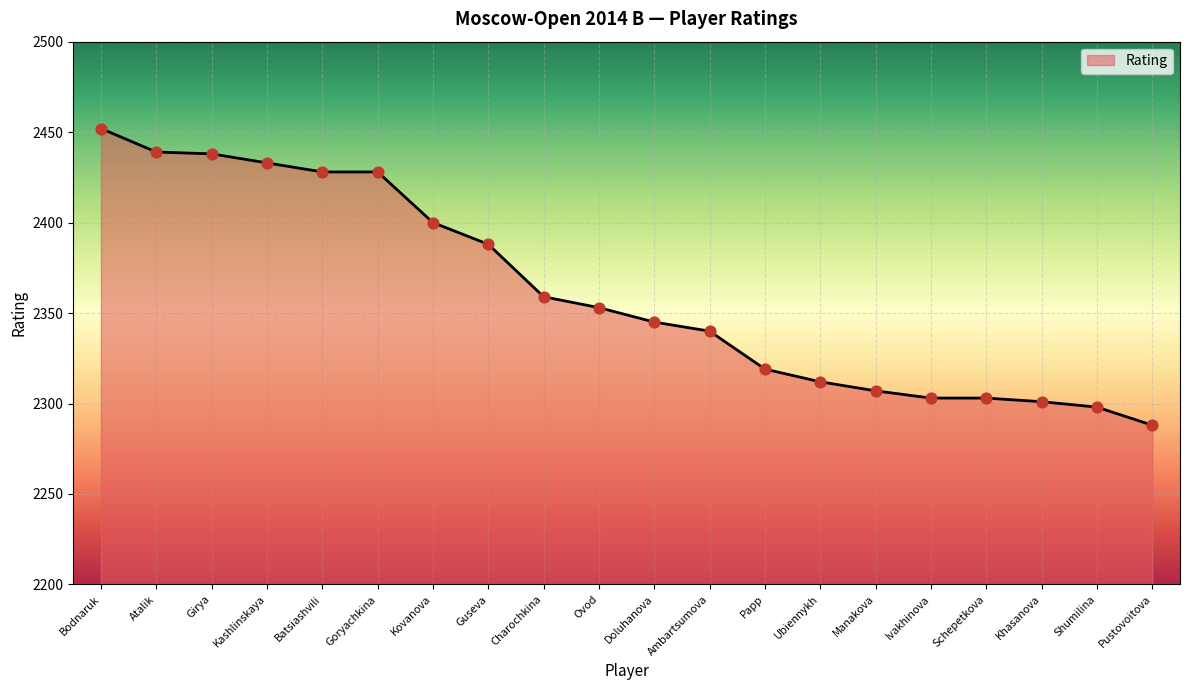

Approximately how many times larger is the value at Charochkina compared to Guseva?

1.0